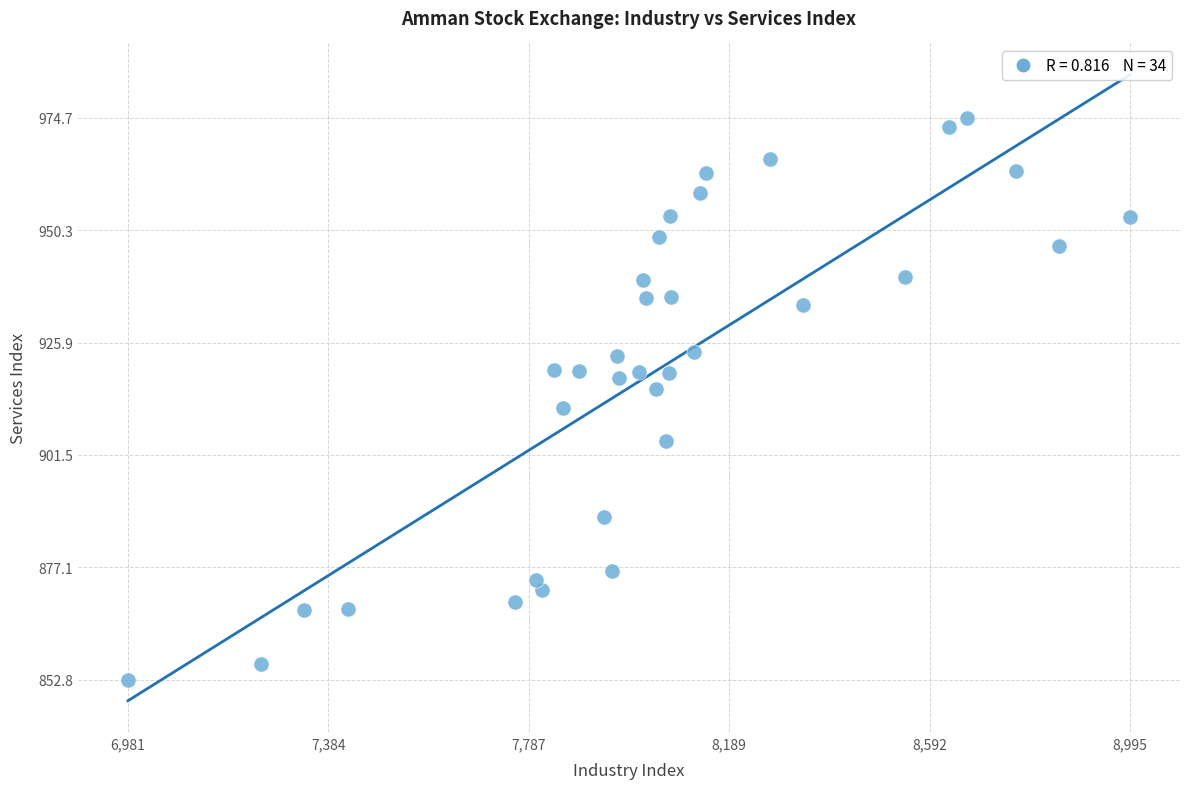

What is the range of X values (max minus min)?

2014.1